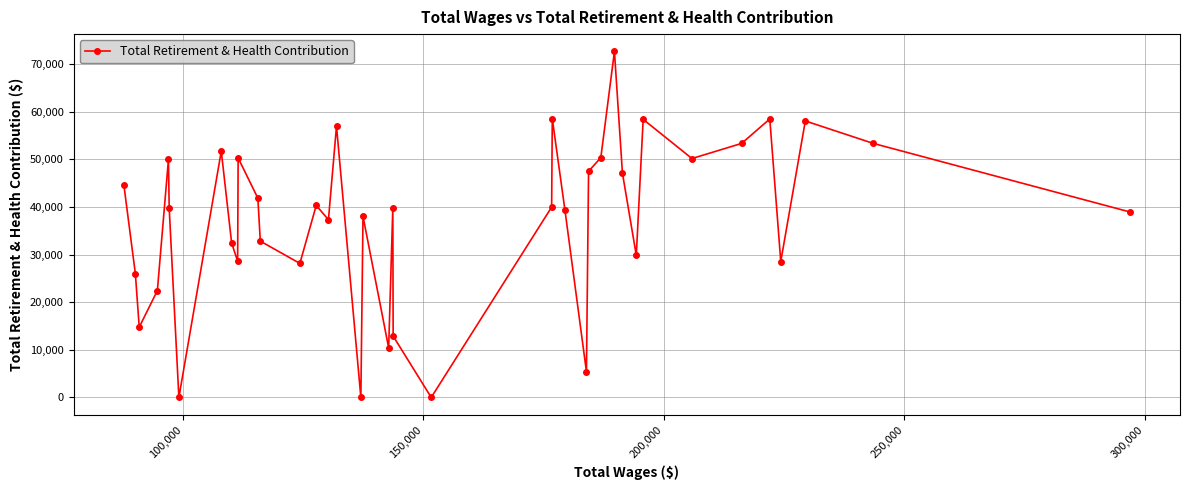

How many points are higher than both their immediate neighbors (excluding endpoints)?

12